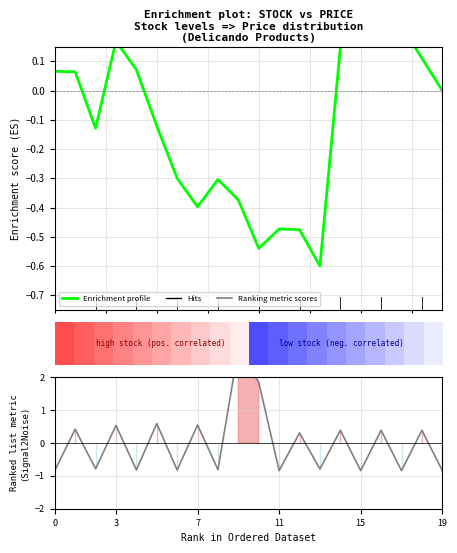

How many positive values does the Enrichment profile series have?

10